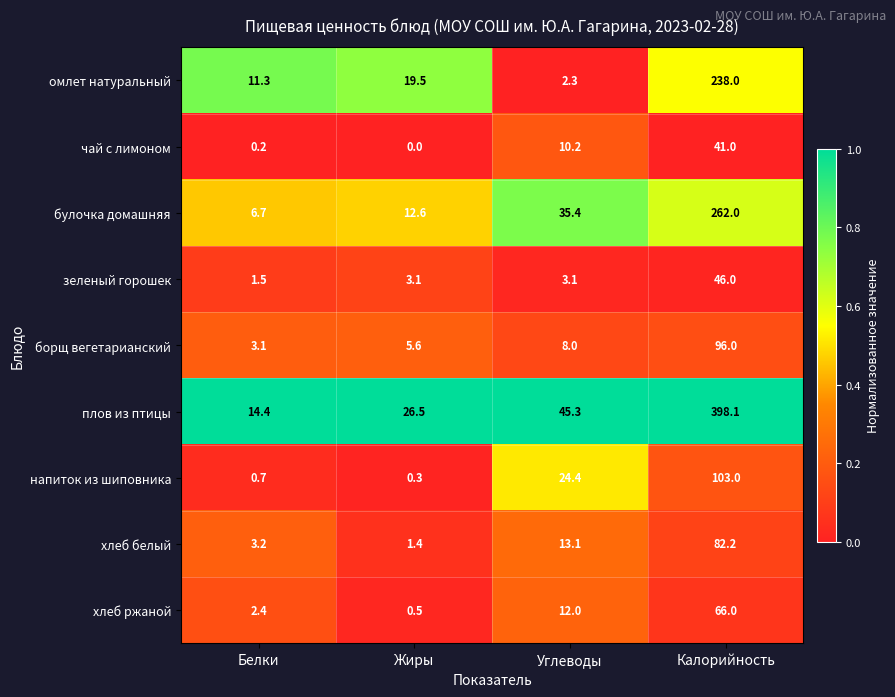

How many data points does each series have?

4